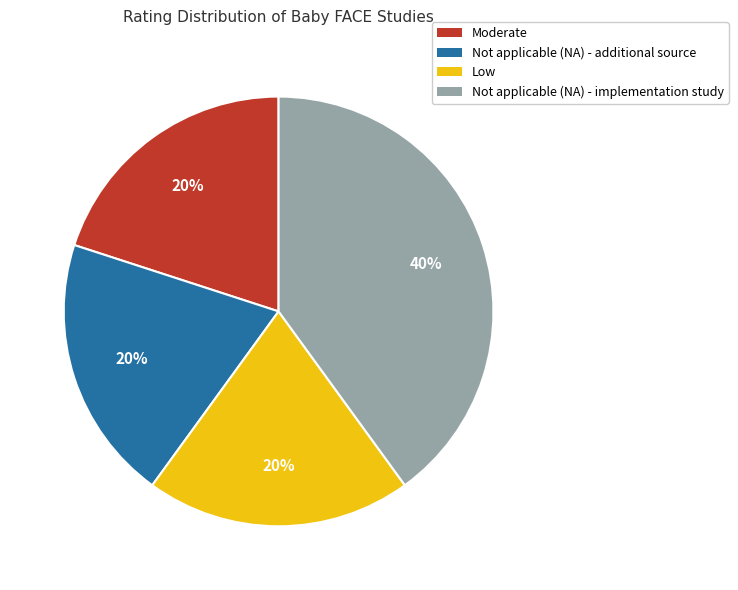

Does Not applicable (NA) - implementation study represent more than half of the total?

No